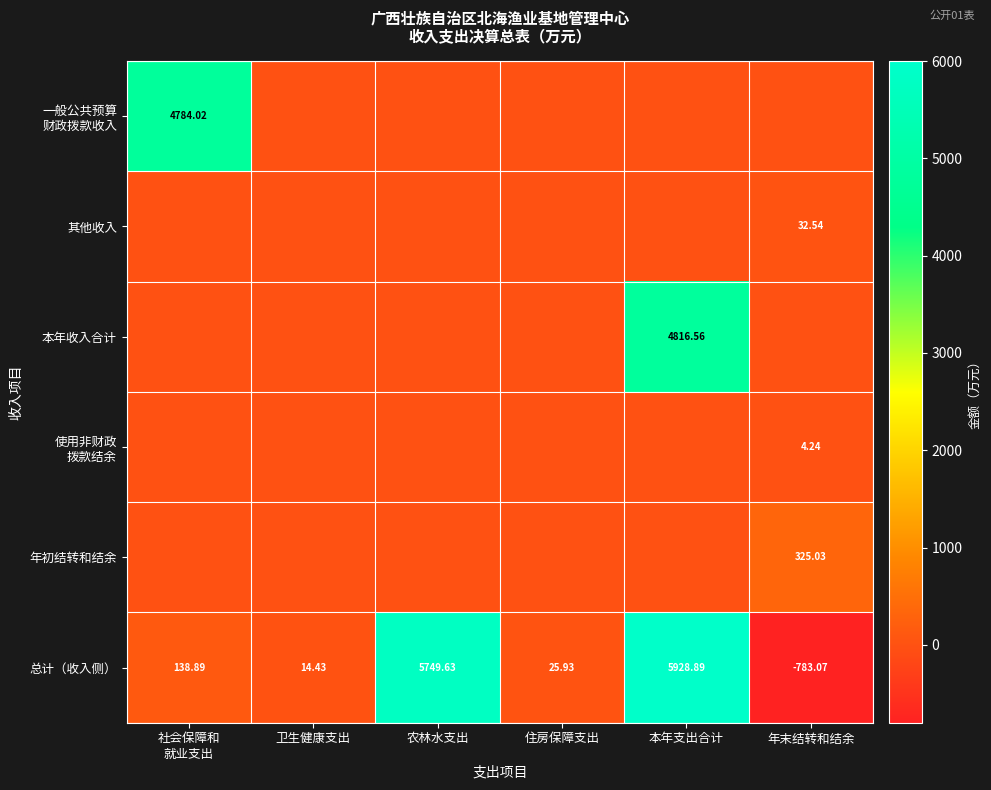

Which has a higher value, 住房保障支出 or 年末结转和结余?

住房保障支出